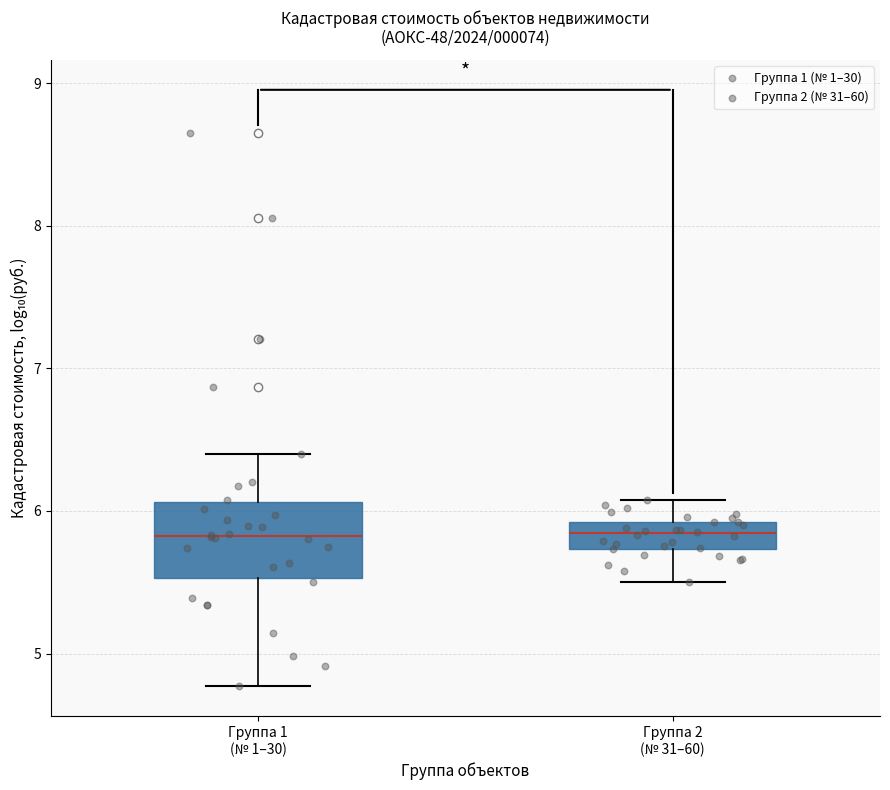

Where does the median line of the box for Группа 2 (№ 31–60) sit on the y-axis? The values are not printed on the chart, so give them approximately, as read against the axis.

5.8